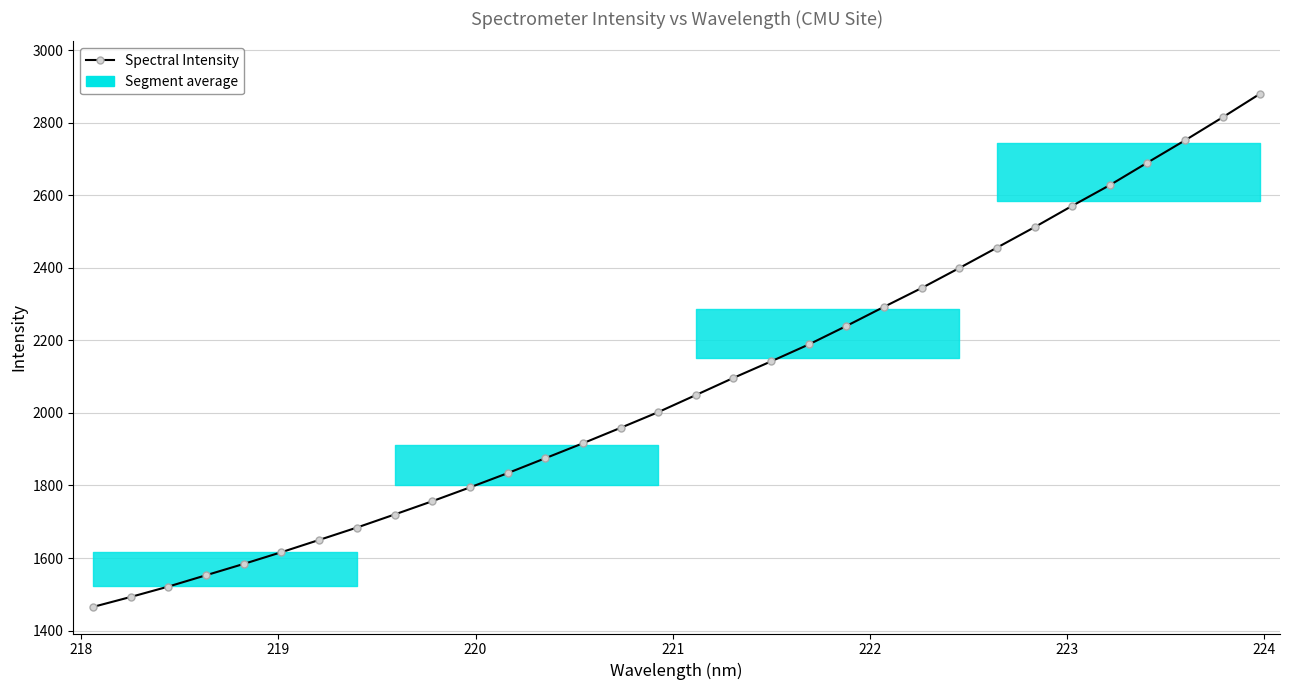

What is the greatest value displayed?

2879.9